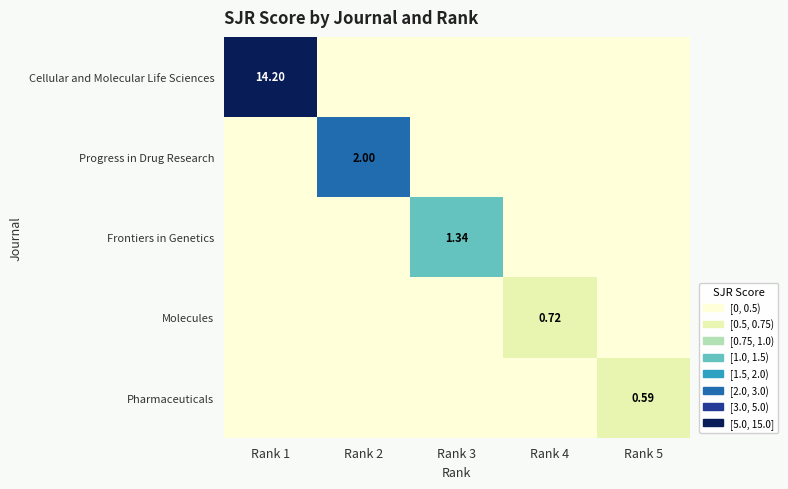

List the labels in order of Pharmaceuticals value, largest first.

Rank 5, Rank 1, Rank 2, Rank 3, Rank 4